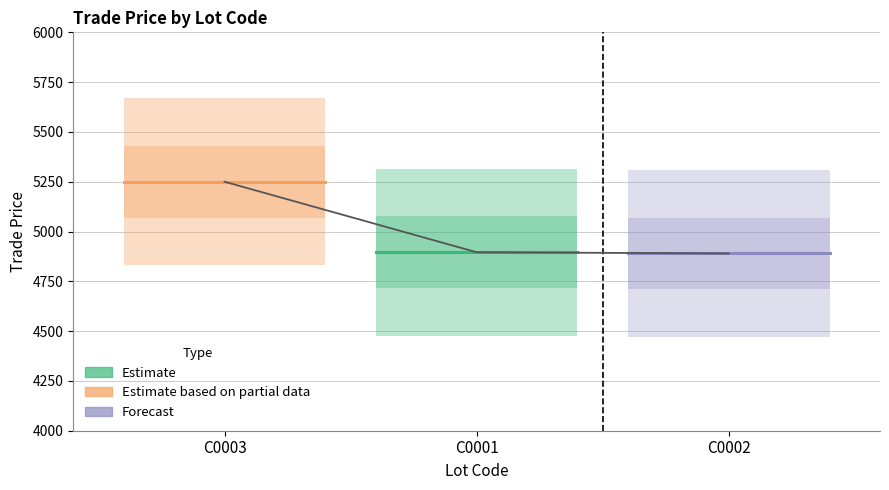

Reading left to right, extract all data points from this chart.

5250.0	4896.0	4890.0